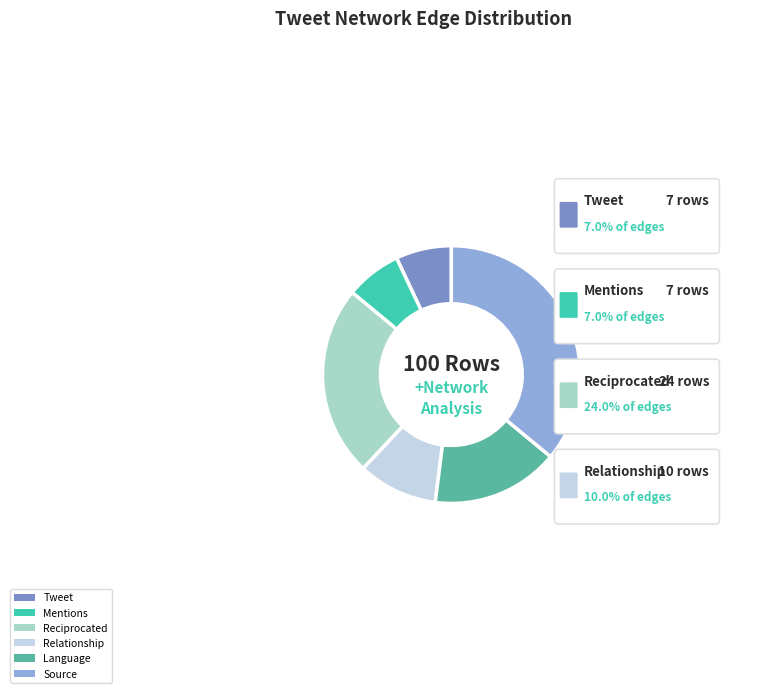

Count the number of slices in the pie.

6